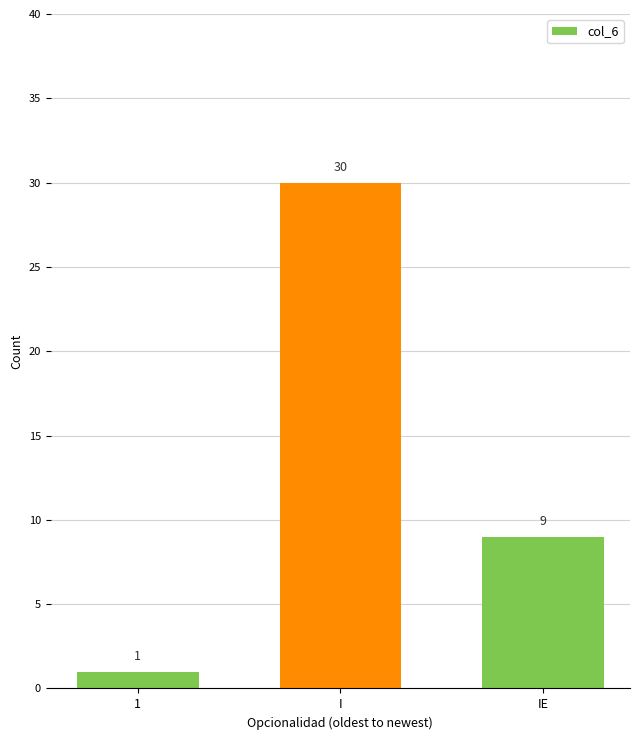

What is the change in value from I to IE?

-21